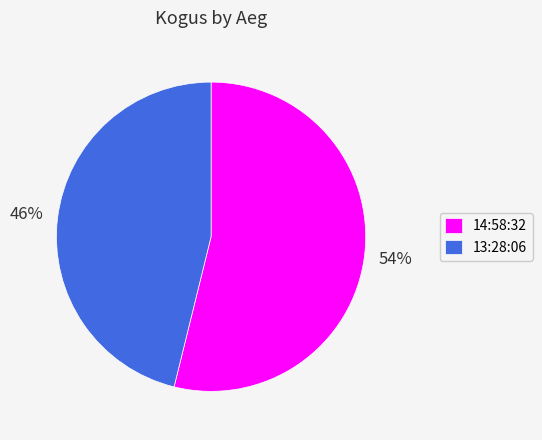

To the nearest percent, what is the average slice percentage?

50%